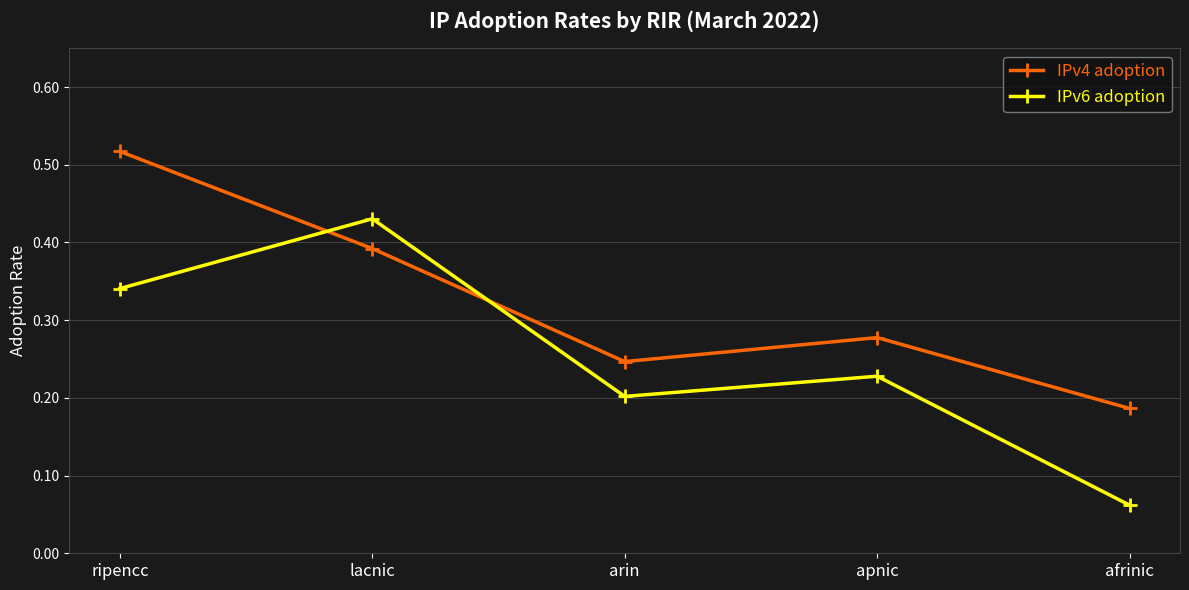

Count the IPv4 adoption values in the range 0 to 1.

5